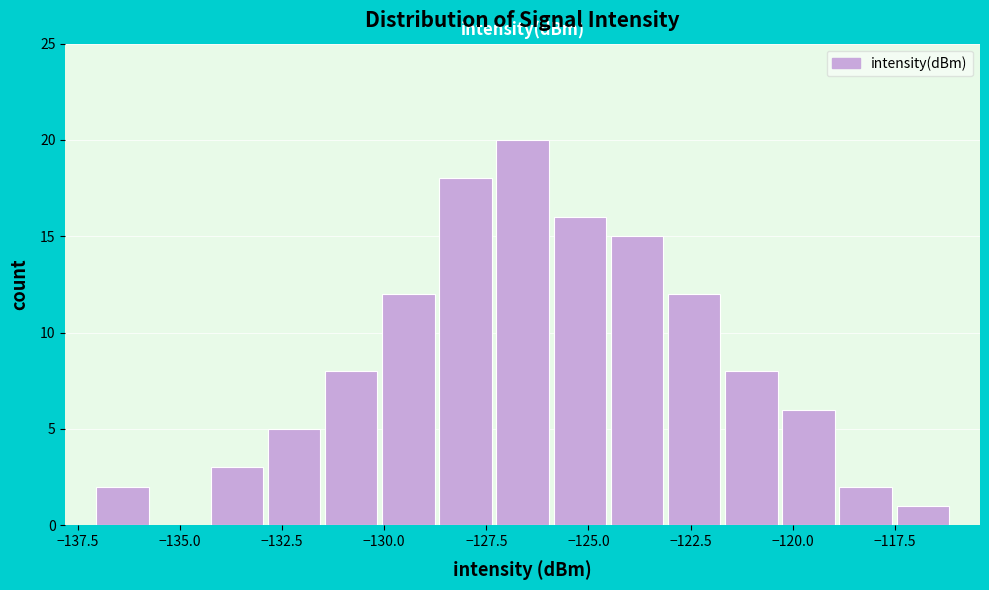

Read against the x-axis, roughly where is the centre of the tallest bar?

-126.5